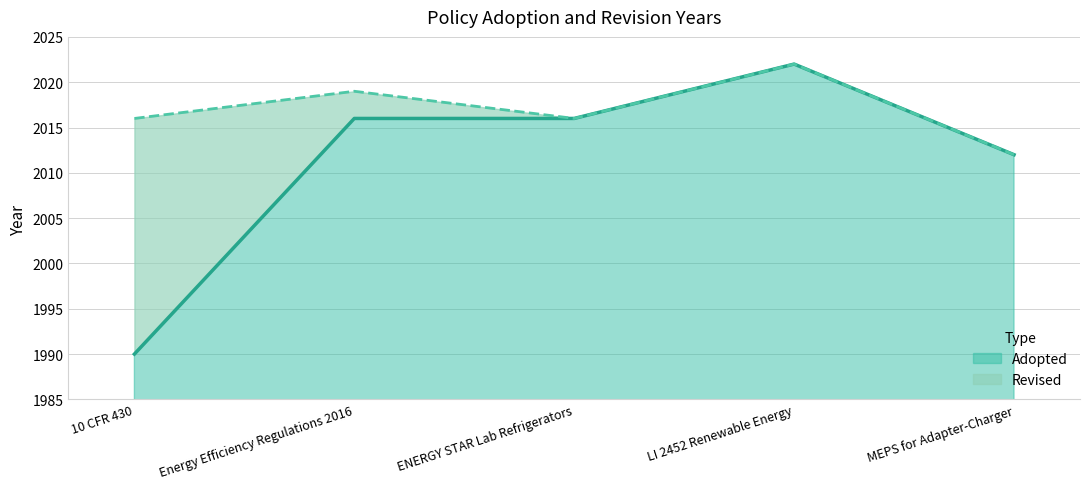

How many interior local peaks (higher than both neighbors) does the data have?

1